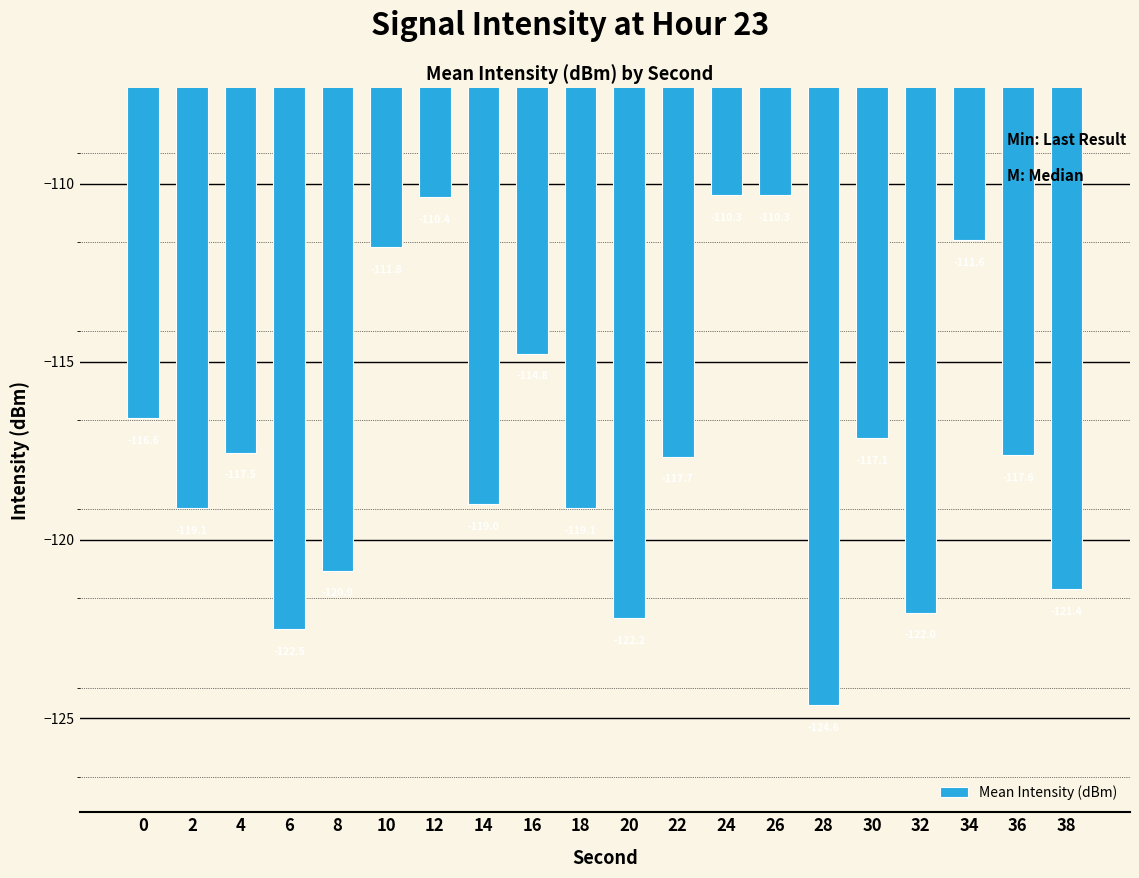

Reading left to right, what are all the values shown in this chart?

-116.6	-119.1	-117.5	-122.5	-120.9	-111.8	-110.4	-119.0	-114.8	-119.1	-122.2	-117.7	-110.3	-110.3	-124.6	-117.1	-122.0	-111.6	-117.6	-121.4